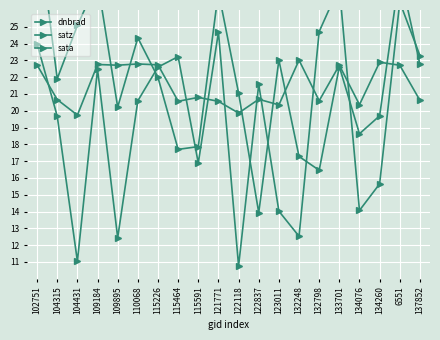

What is the spread (max minus min) of values at 115464?

5.5